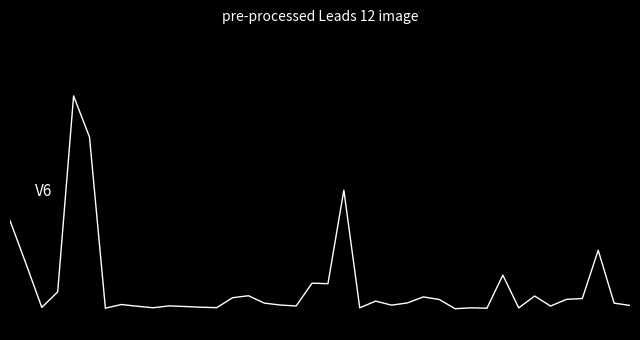

Reading right to left, what are all the values shown in this chart?

0.0	0.0	0.3	0.0	0.0	0.0	0.1	0.0	0.2	0.0	0.0	0.0	0.0	0.1	0.0	0.0	0.0	0.0	0.6	0.1	0.1	0.0	0.0	0.0	0.1	0.1	0.0	0.0	0.0	0.0	0.0	0.0	0.0	0.0	0.8	1.0	0.1	0.0	0.2	0.4